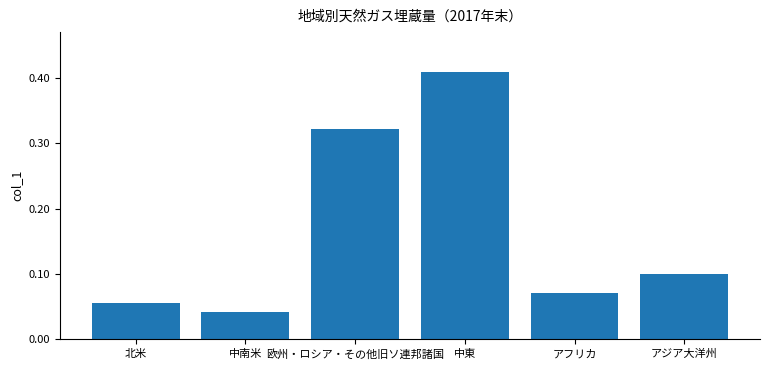

The value at アジア大洋州 is 0.0. True or false?

False